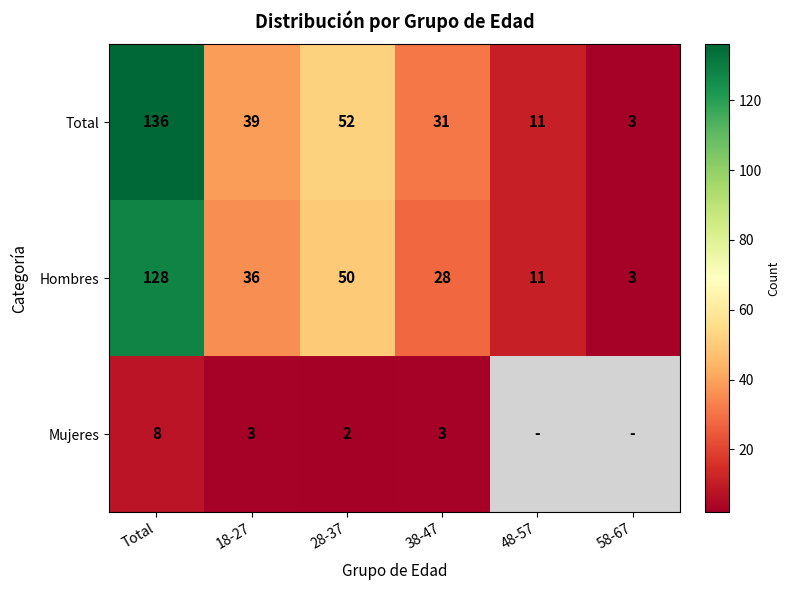

At 18-27, list the series in order from smallest to largest.

Mujeres, Hombres, Total